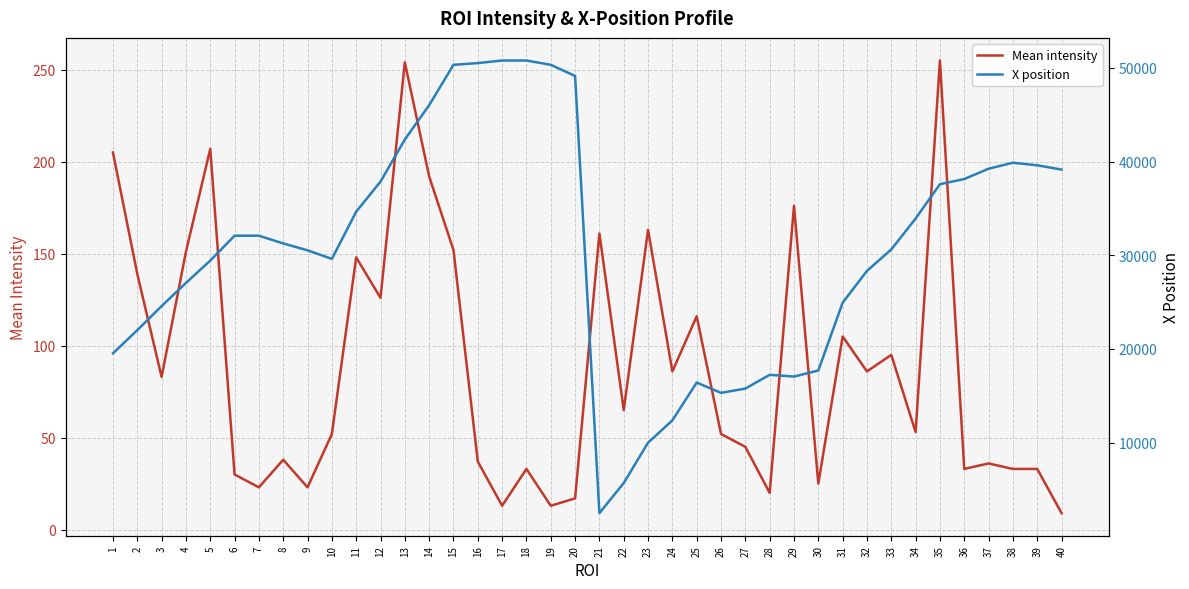

The value of Mean intensity at 33 is 162. True or false?

False